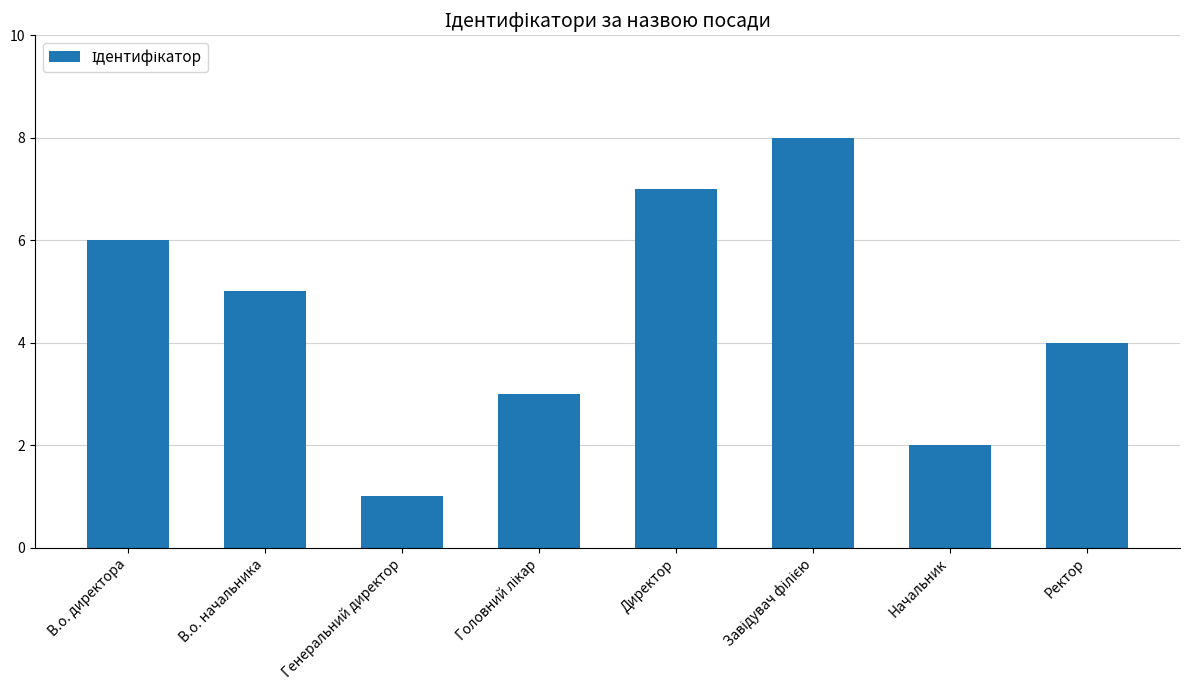

What position from the left is В.о. начальника?

2